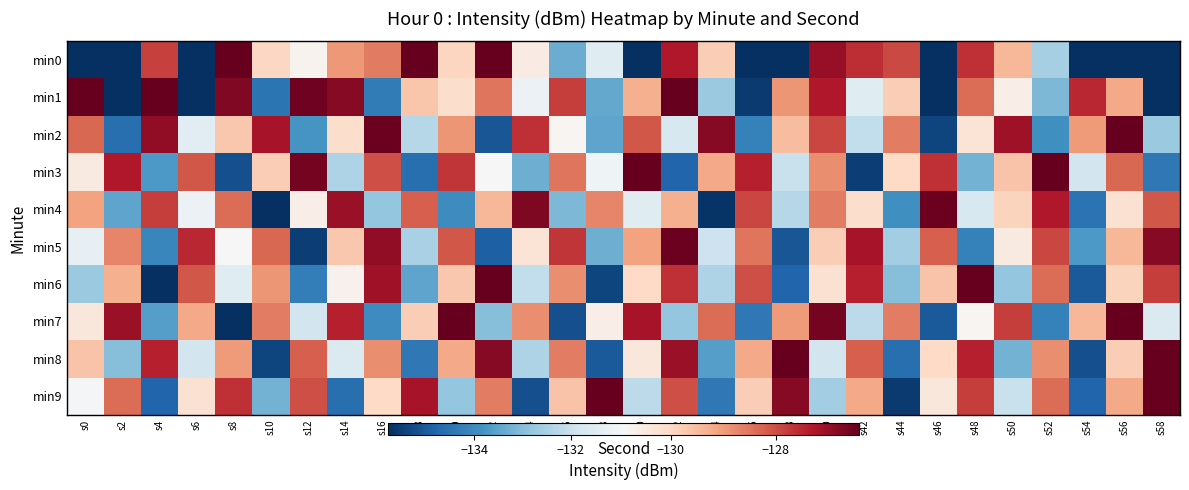

Between s46 and s18, which is larger?

s18